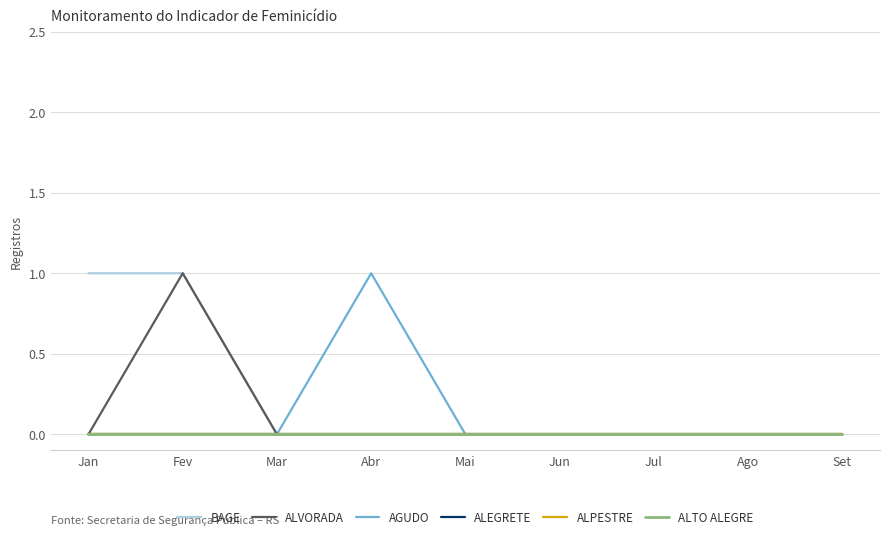

Reading right to left, what are all the values shown in this chart?

BAGE: 0	0	0	0	0	0	0	1	1
ALVORADA: 0	0	0	0	0	0	0	1	0
AGUDO: 0	0	0	0	0	1	0	0	0
ALEGRETE: 0	0	0	0	0	0	0	0	0
ALPESTRE: 0	0	0	0	0	0	0	0	0
ALTO ALEGRE: 0	0	0	0	0	0	0	0	0